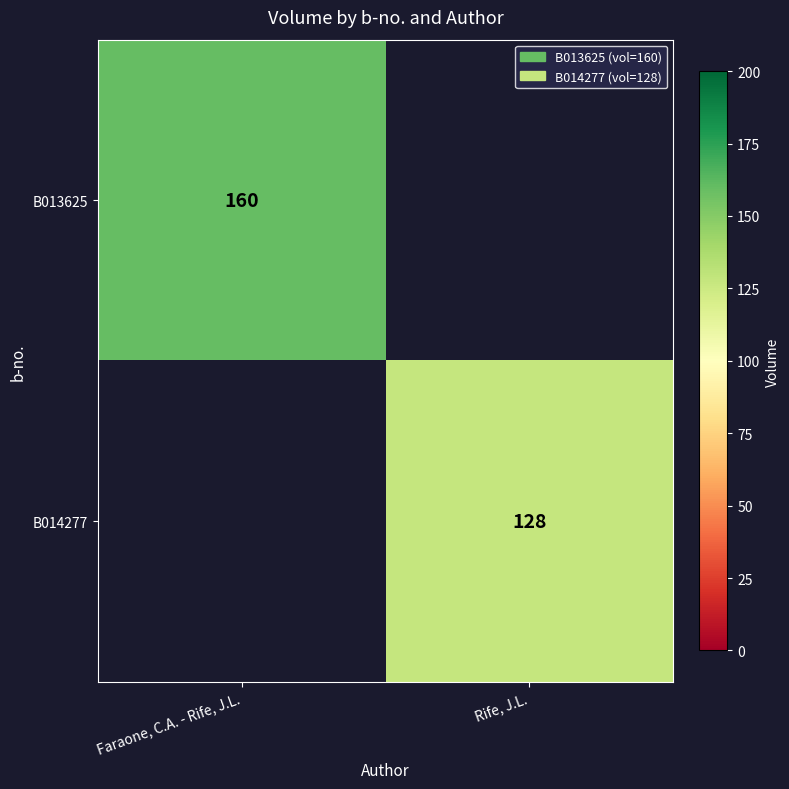

Is it true that B013625 equals 160 at Faraone, C.A. - Rife, J.L.?

True